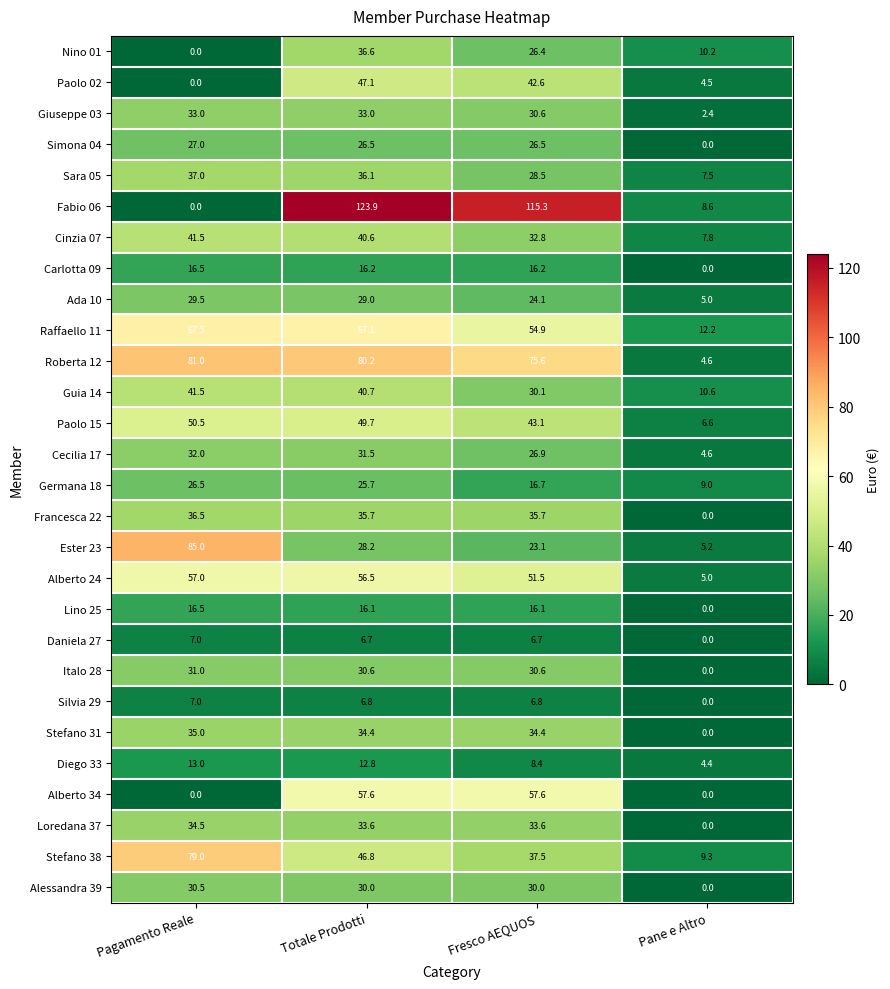

Where does the Italo 28 series first go above 30?

Pagamento Reale